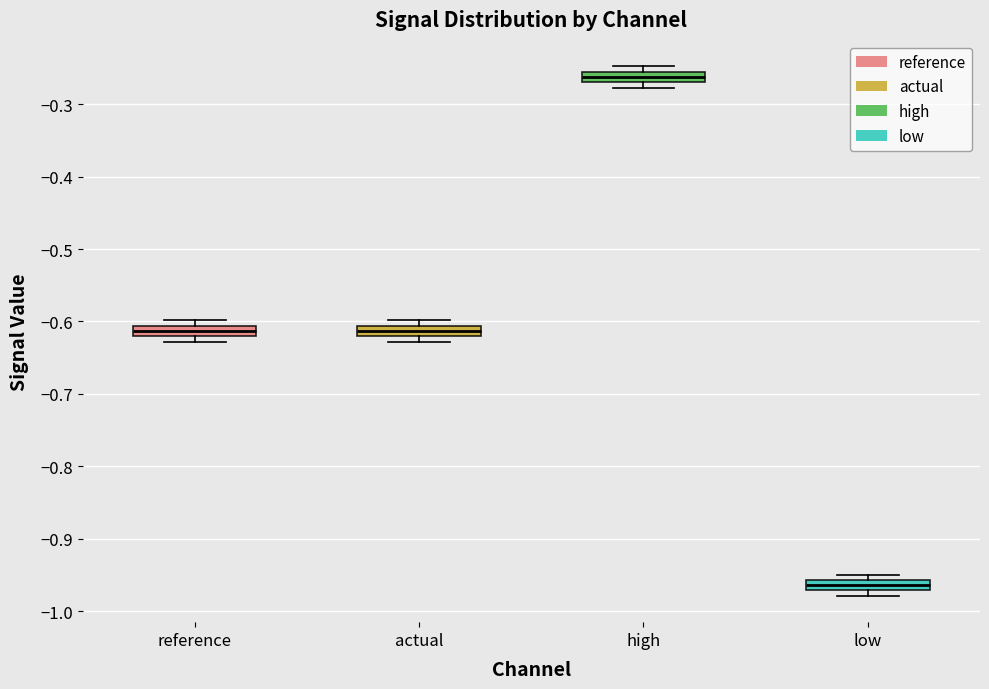

Which box has the highest median line?

high